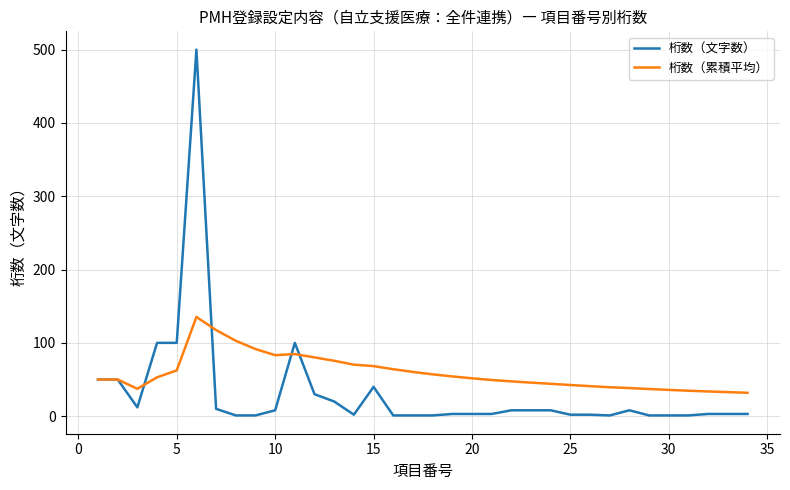

List the series in order of their overall mean, lowest first.

桁数（文字数）, 桁数（累積平均）